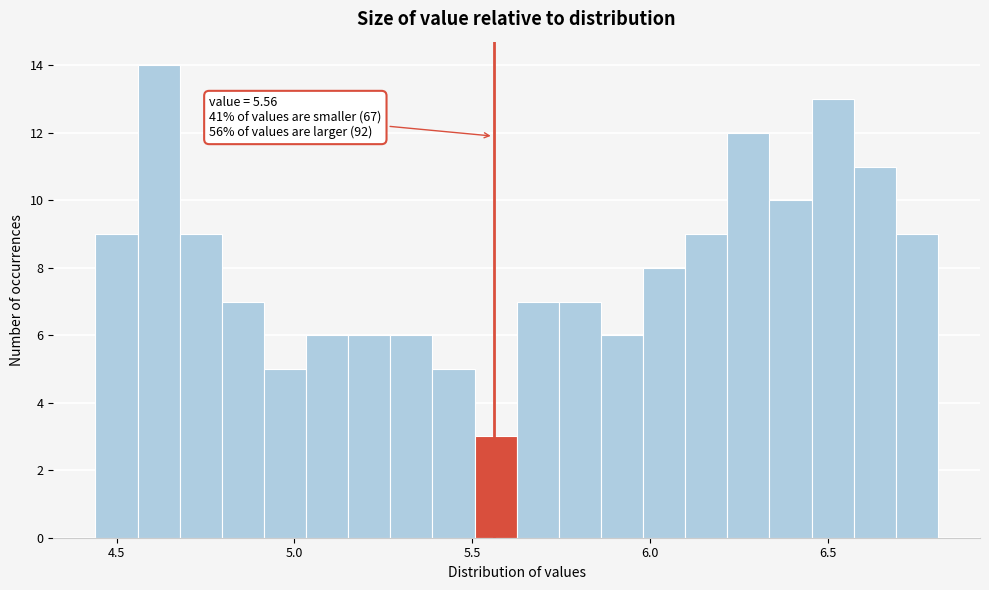

Read against the x-axis, roughly where is the centre of the tallest bar?

4.60